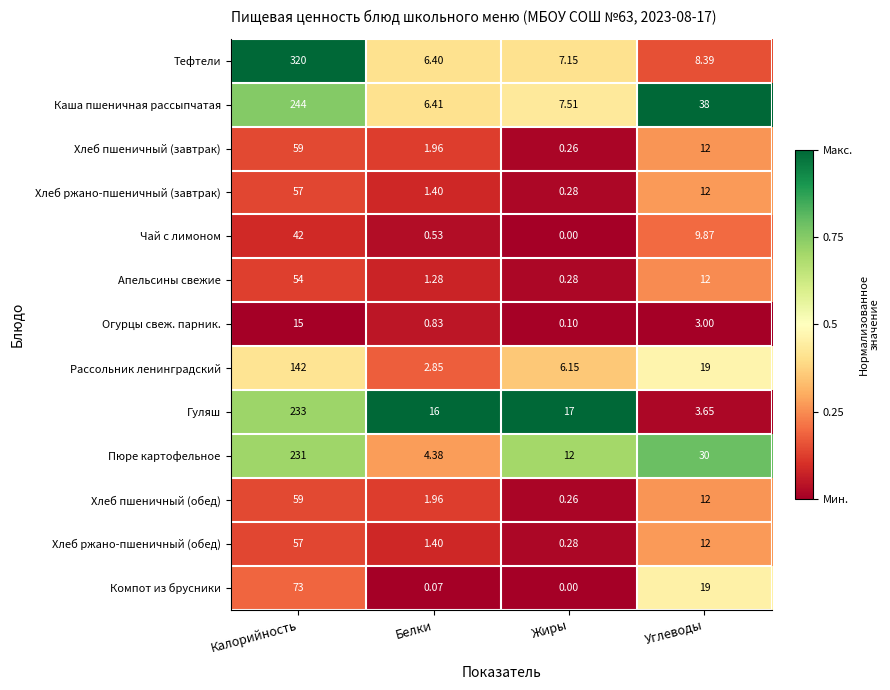

At how many categories does at least one series exceed 0?

4